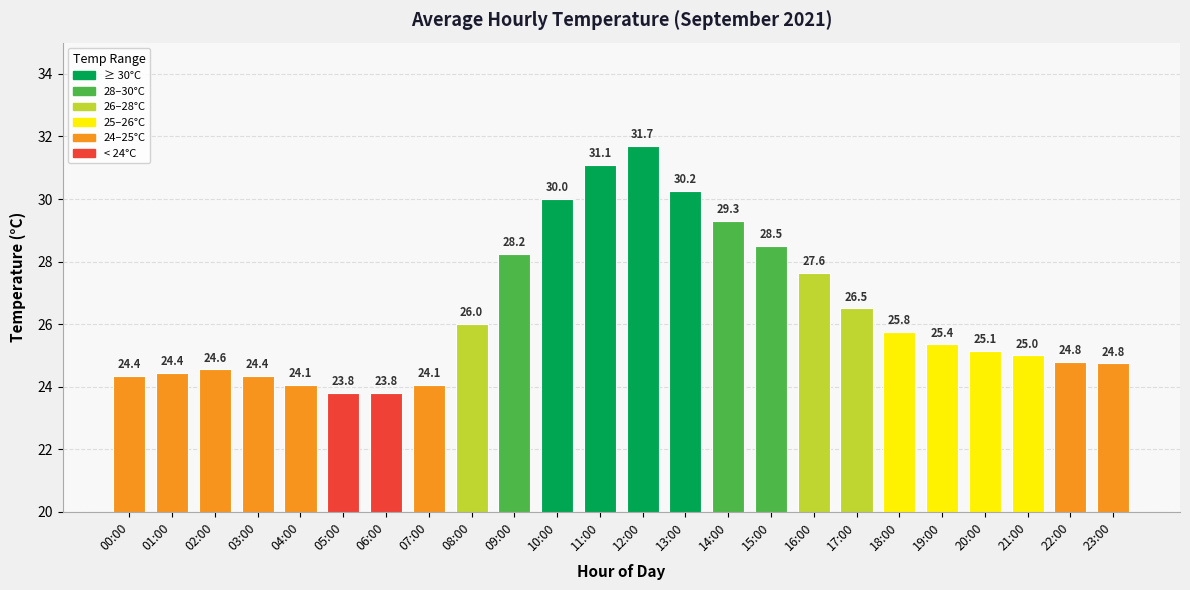

What is the difference between the second highest and second lowest values?

7.3